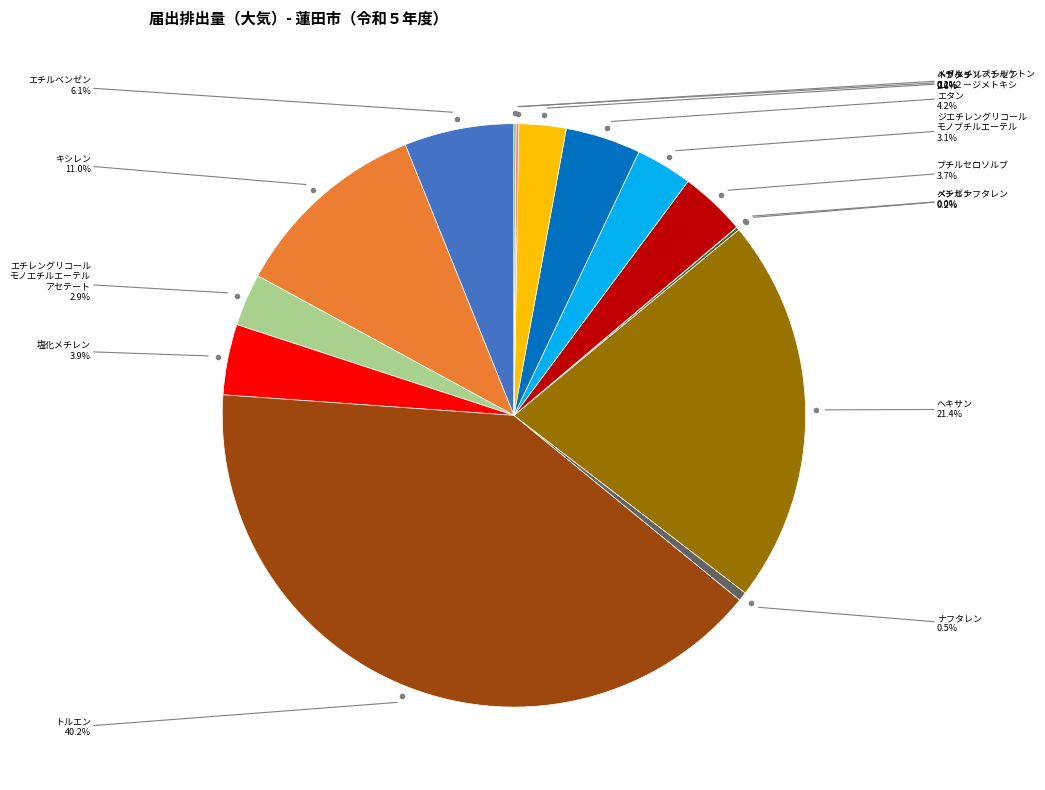

Does any single category account for the majority?

No